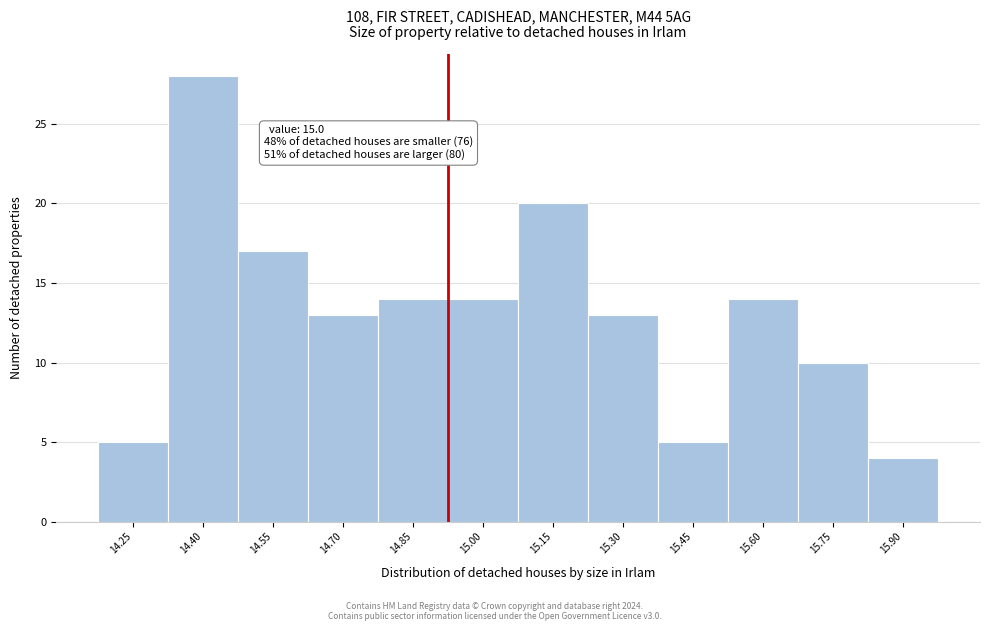

Reading left to right, what are all the values shown in this chart?

5	28	17	13	14	14	20	13	5	14	10	4